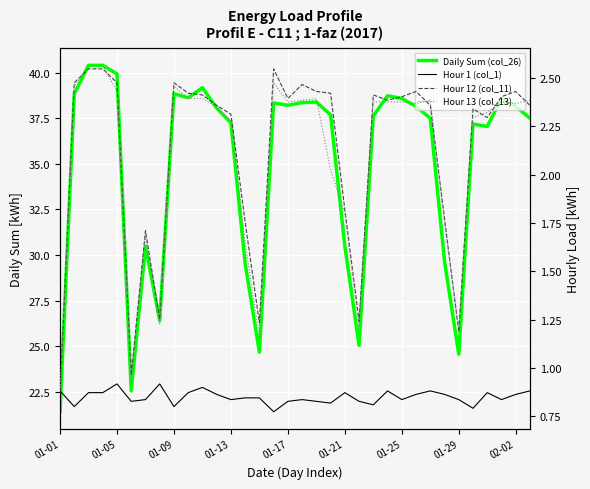

What is the label of the 19th point from the left?

18